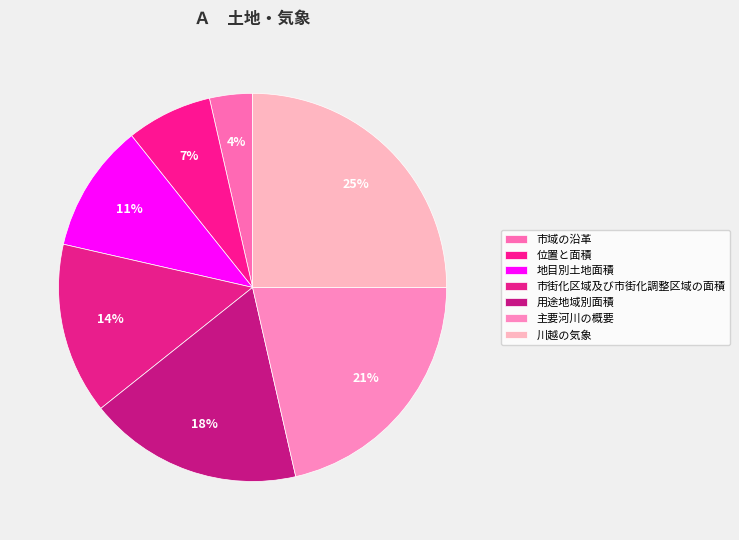

How many slices are in this pie chart?

7